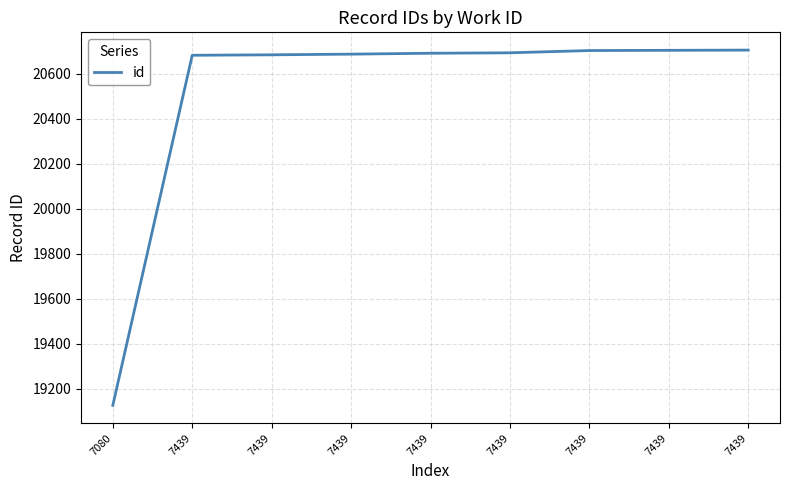

At which category does the chart reach its peak across all series?

7439